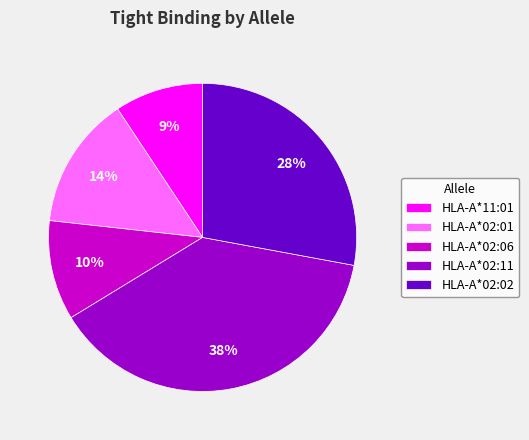

The HLA-A*02:06 slice represents 10% of the pie. True or false?

True